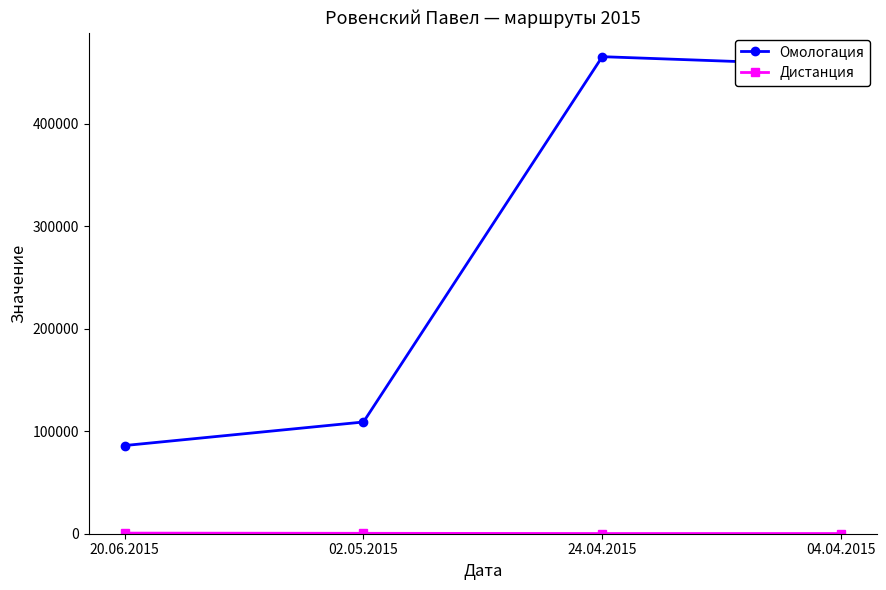

Which label corresponds to the largest value in the chart?

24.04.2015